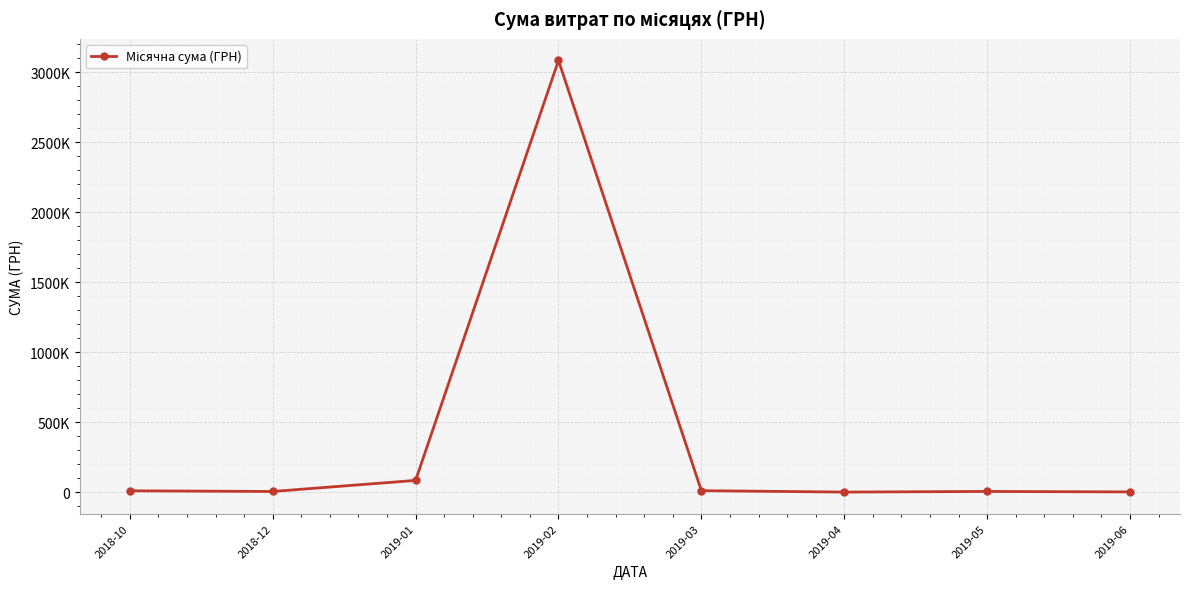

What is the difference between the second highest and second lowest values?

82194.5